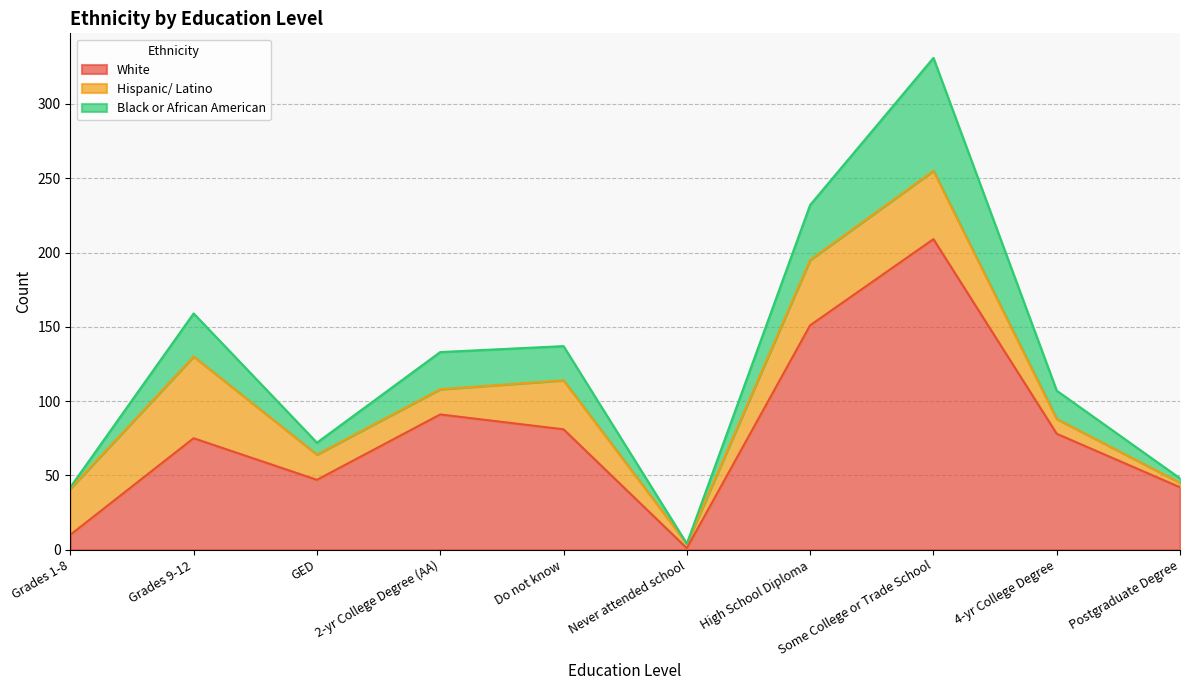

What value does the White series have at High School Diploma?

151